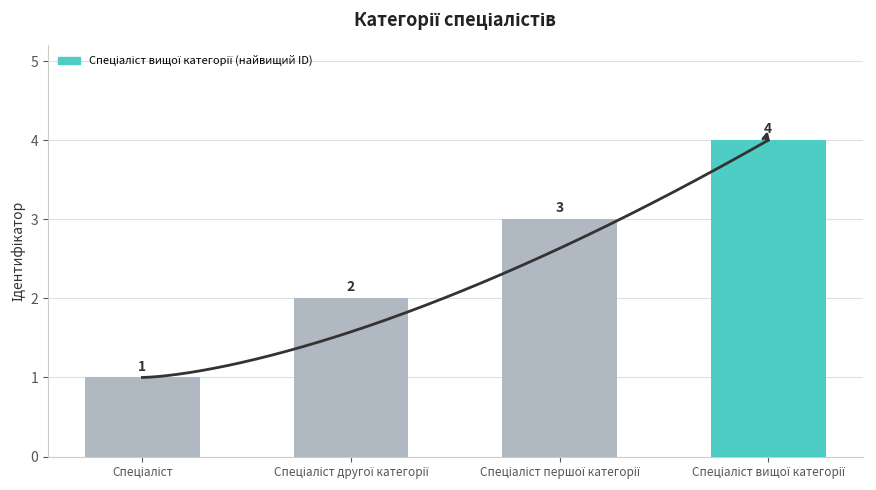

What is the smallest value displayed?

1